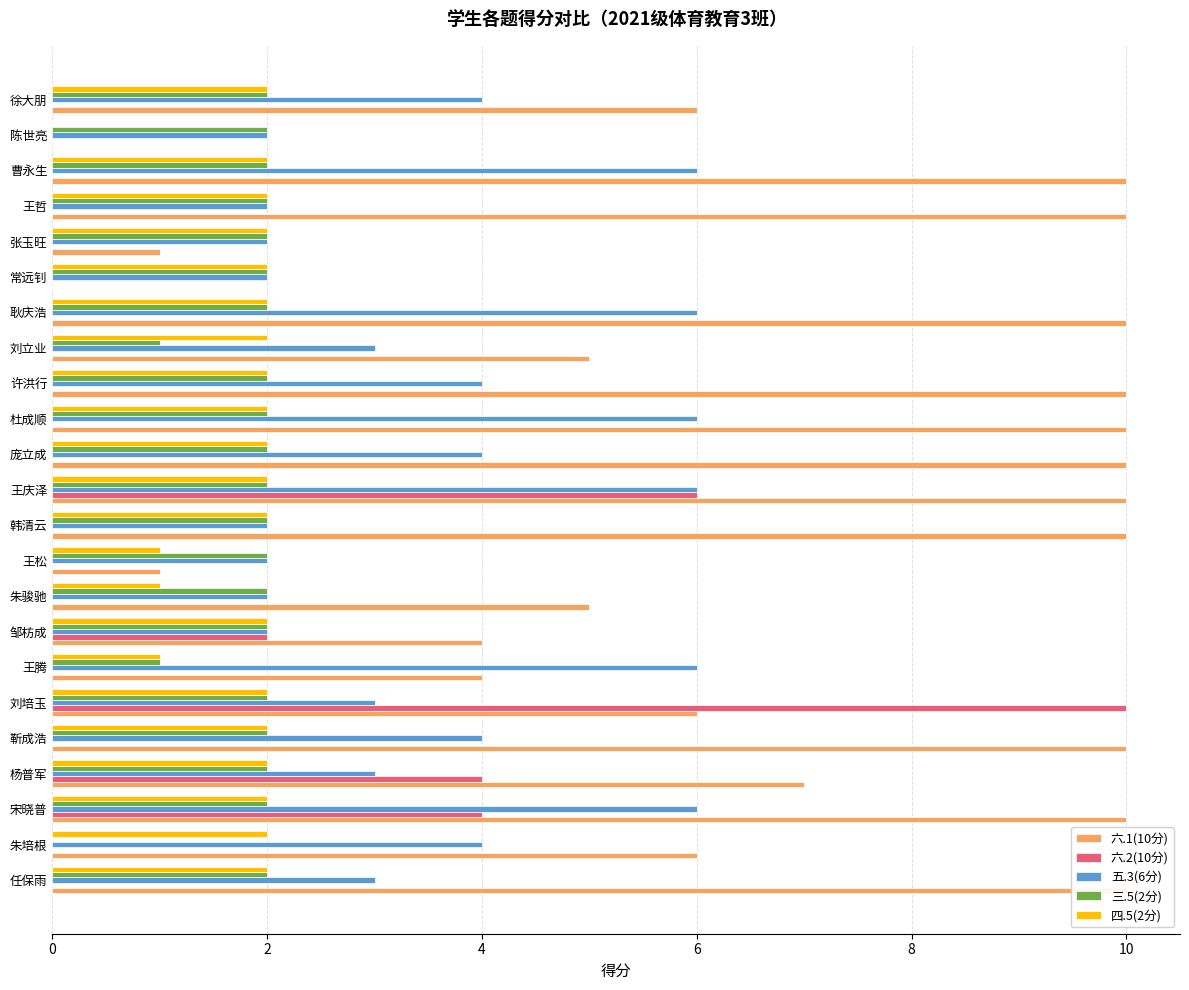

What is the value of the 五.3(6分) bar at the 2nd from the left?

4